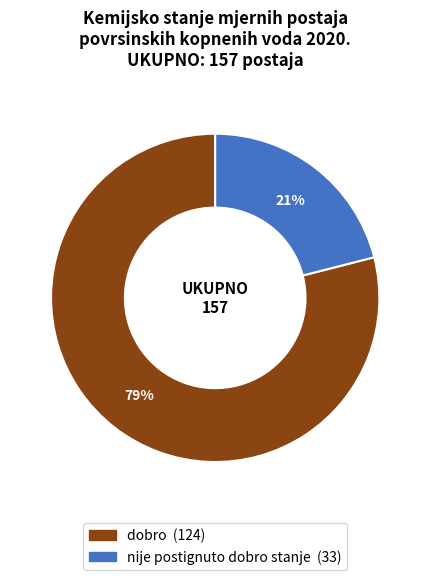

To the nearest percent, what is the difference between the largest and smallest slice percentages?

58%